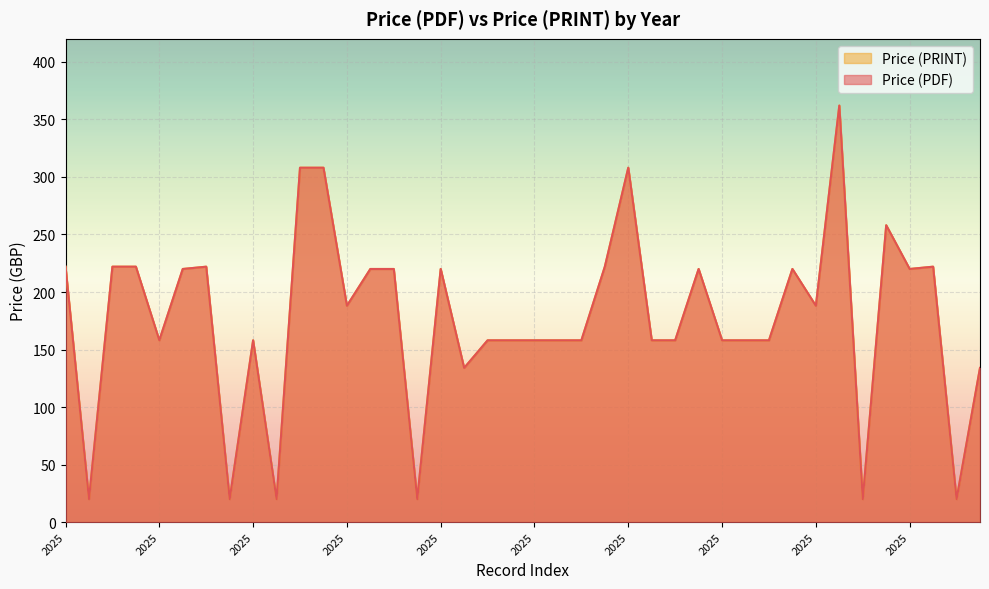

At which category does Price (PDF) reach its first local peak?

2025